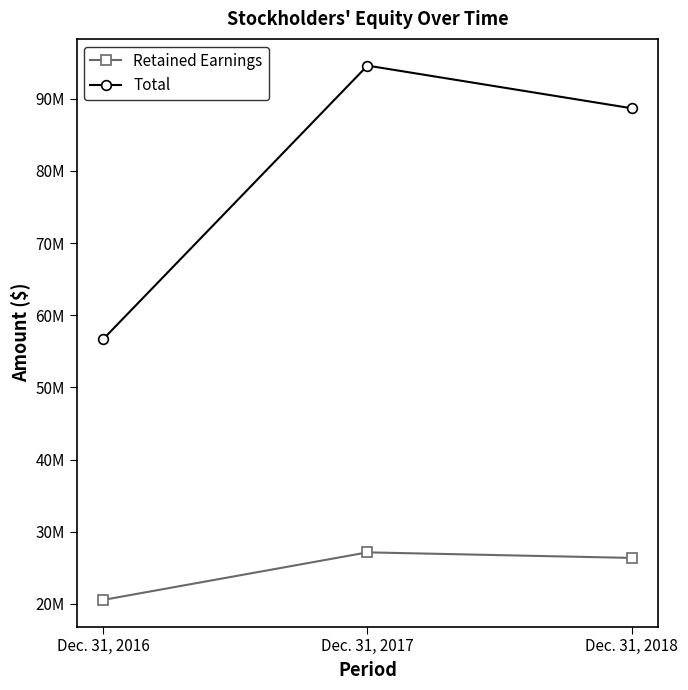

What is the approximate value of Total at Dec. 31, 2016, to the nearest 10?

56680550